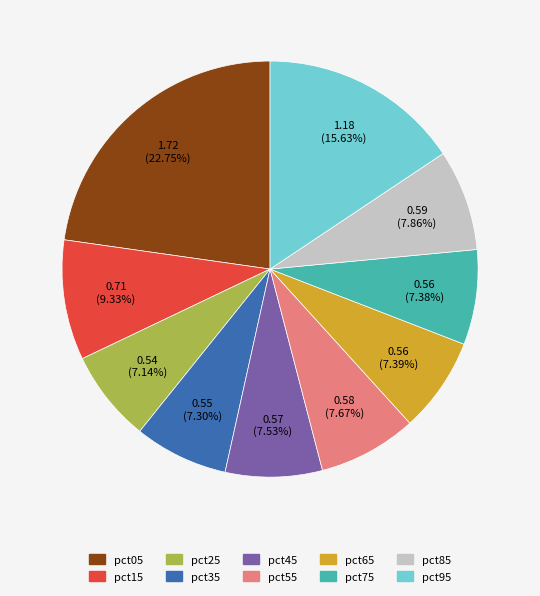

Between pct45 and pct95, which is larger?

pct95